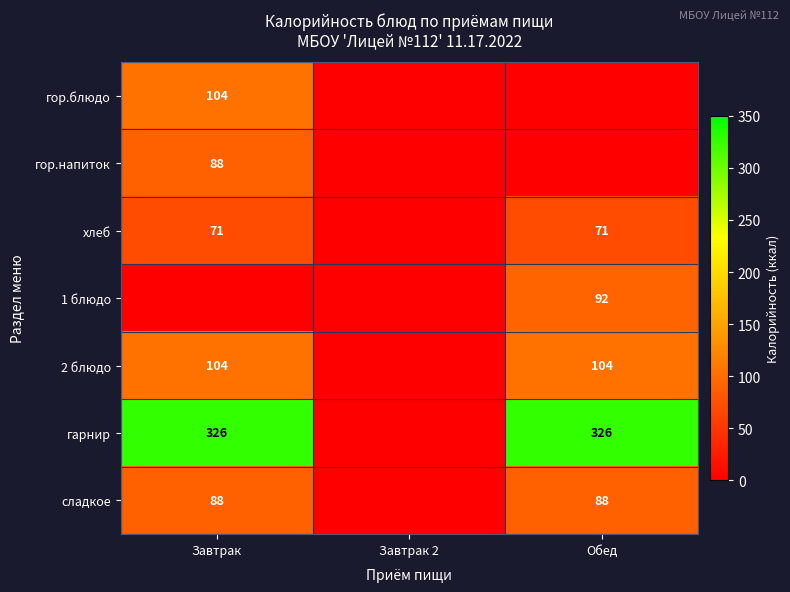

What is the sum of the 2 блюдо values at Обед and Завтрак?

208